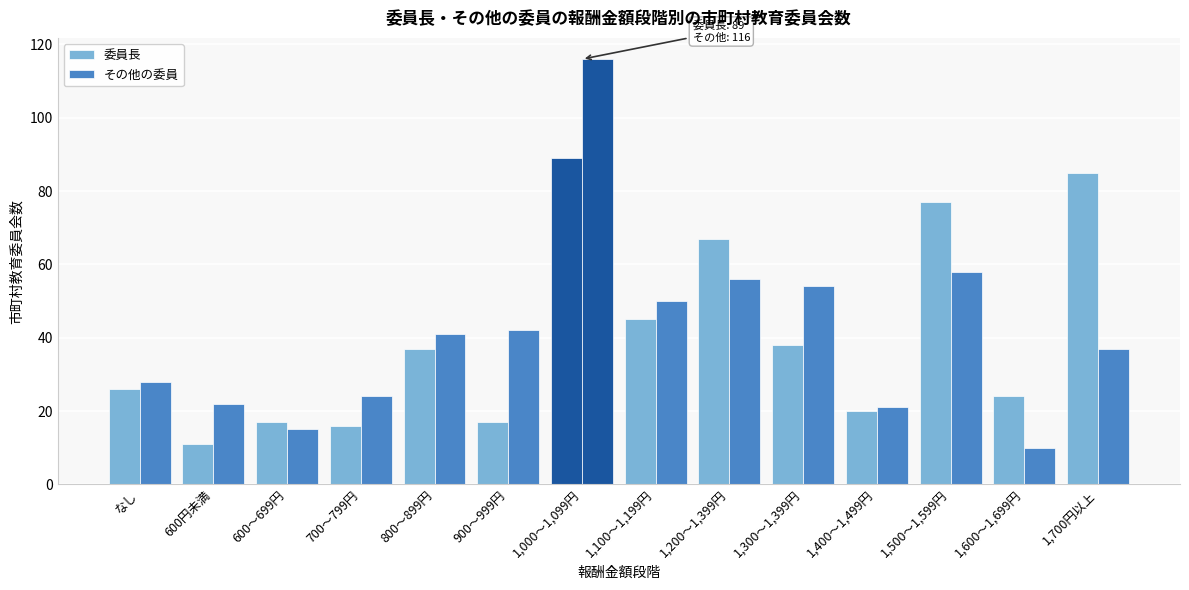

How many data points does each series have?

14